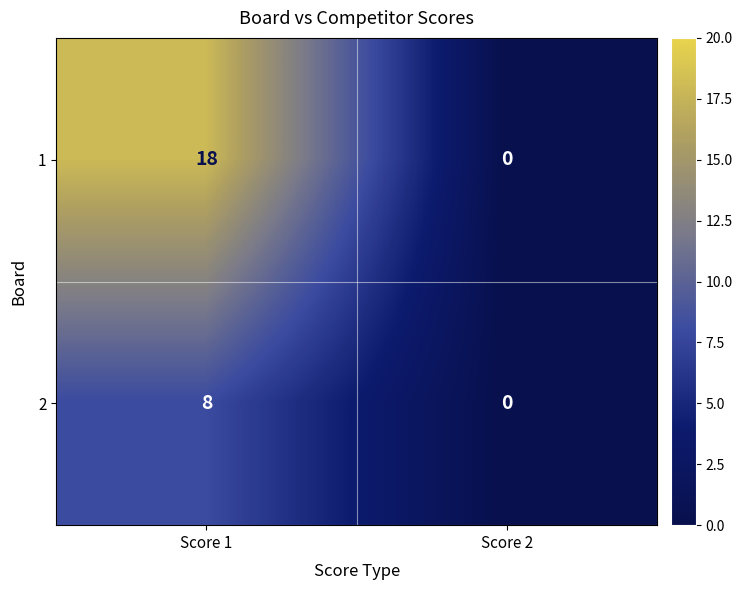

Count the number of data series in this chart.

2